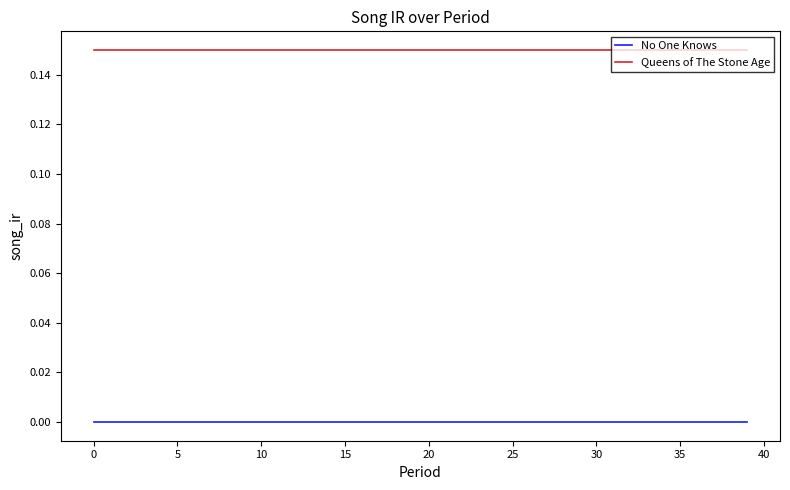

True or false: No One Knows and Queens of The Stone Age cross at least once.

False